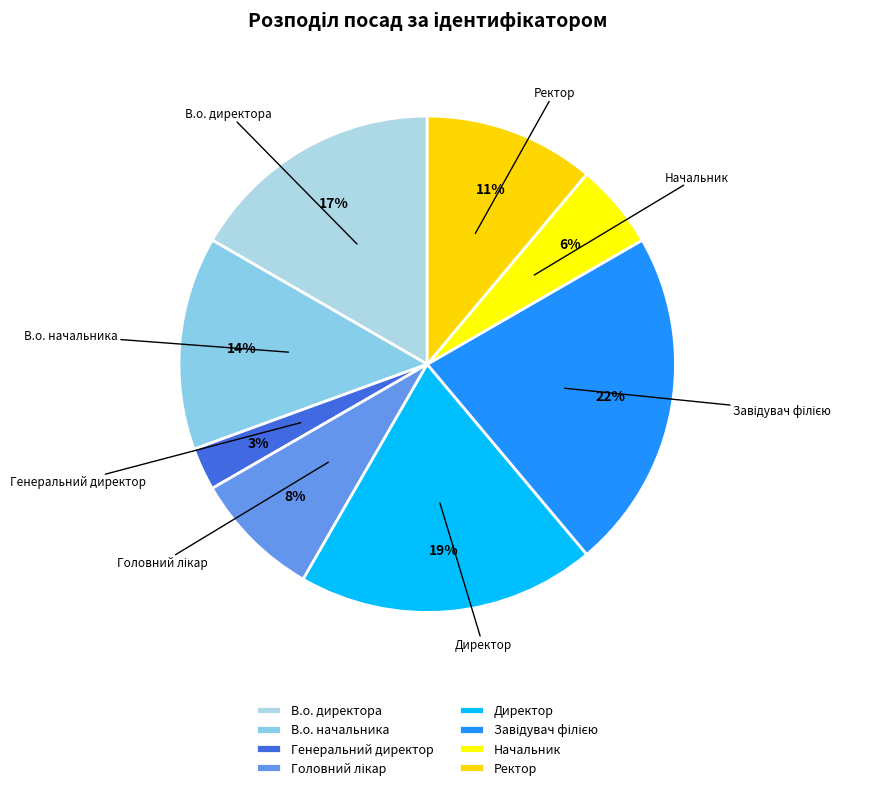

To the nearest percent, what percentage of the pie is Директор?

19%